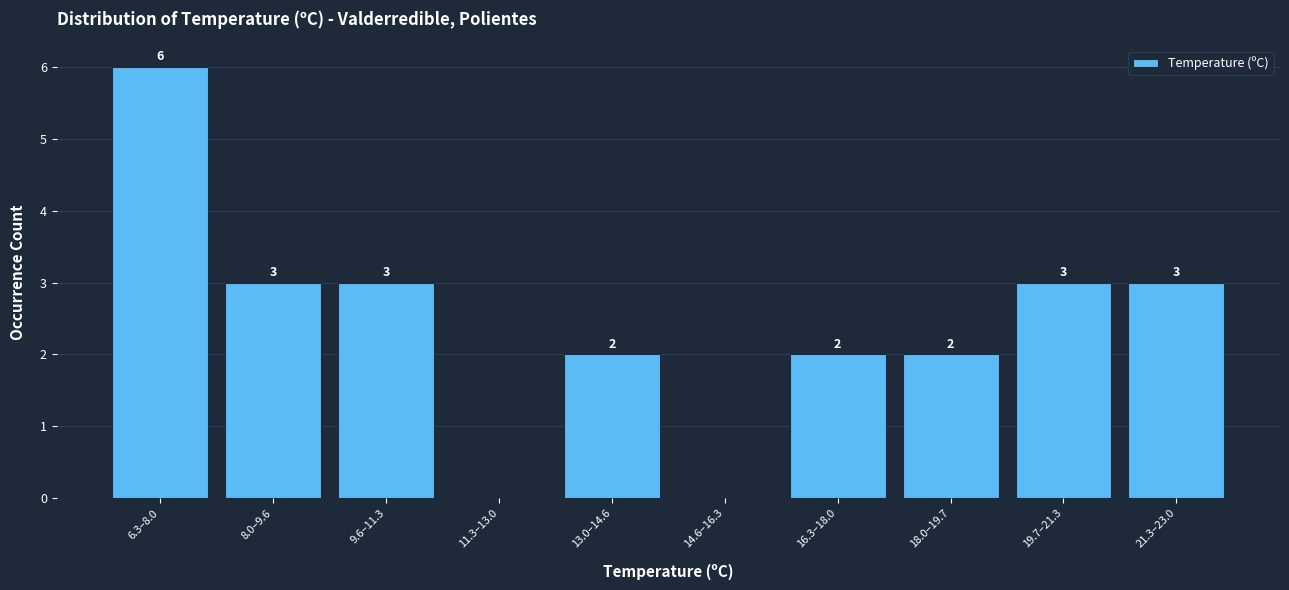

Reading left to right, transcribe all the data shown in this chart.

6.3–8.0=6	8.0–9.6=3	9.6–11.3=3	11.3–13.0=0	13.0–14.6=2	14.6–16.3=0	16.3–18.0=2	18.0–19.7=2	19.7–21.3=3	21.3–23.0=3